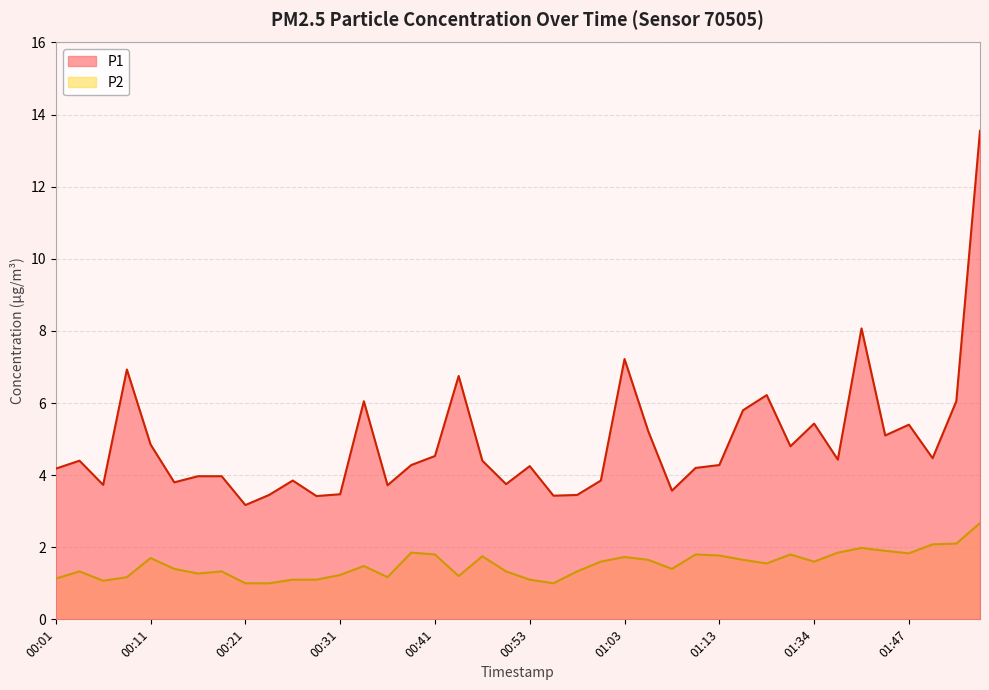

Where is the first local minimum for P1?

00:06